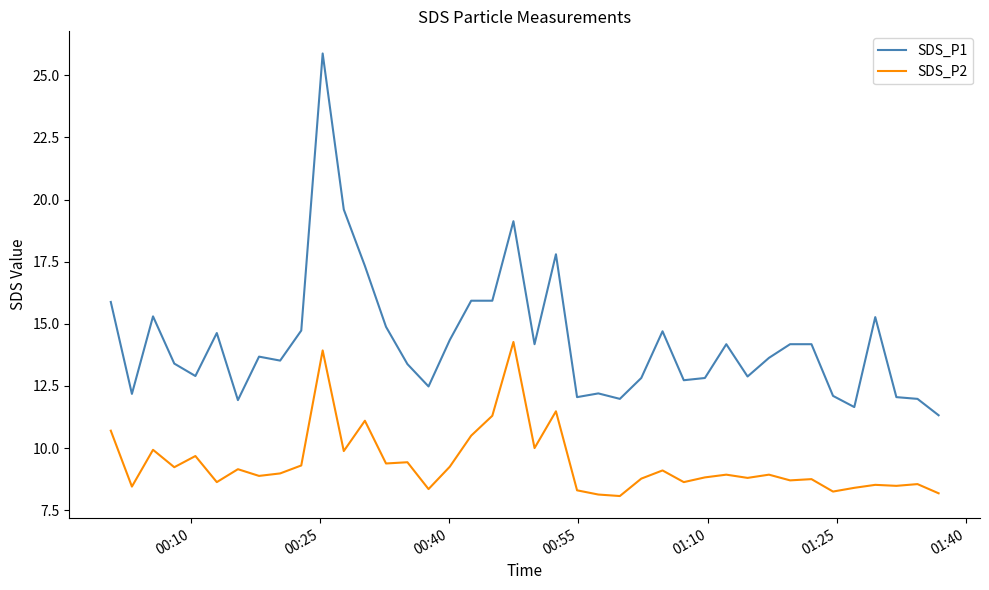

What is the difference between the maximum and minimum values in the SDS_P1 series?

14.6